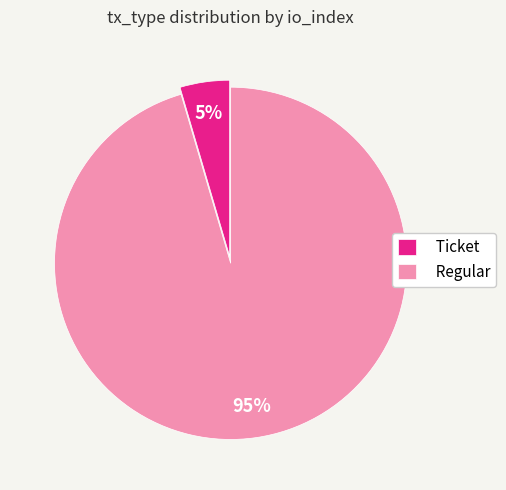

Is Regular the majority of the pie?

Yes